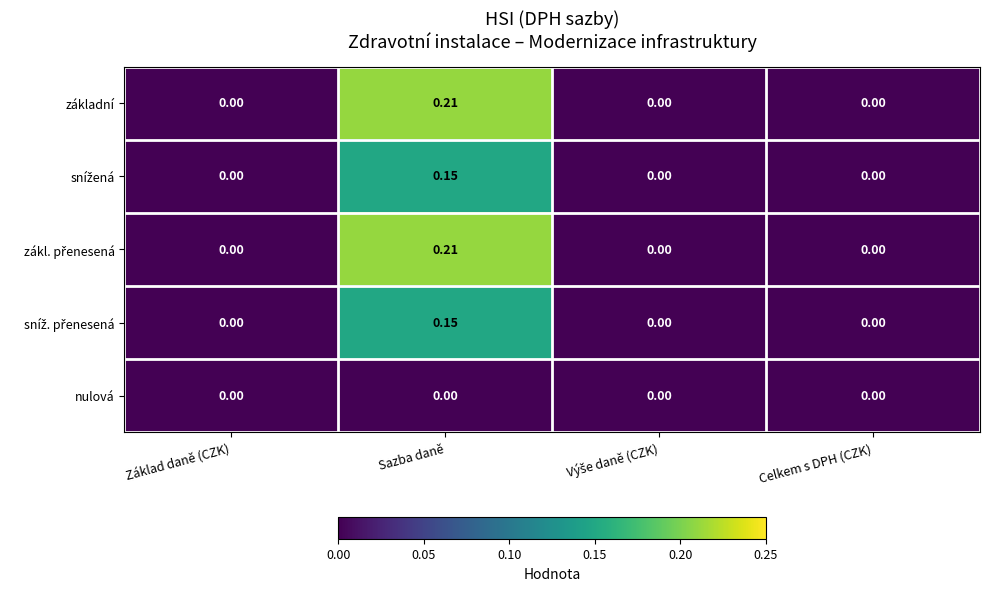

At which category is the sum across all series the highest?

Sazba daně